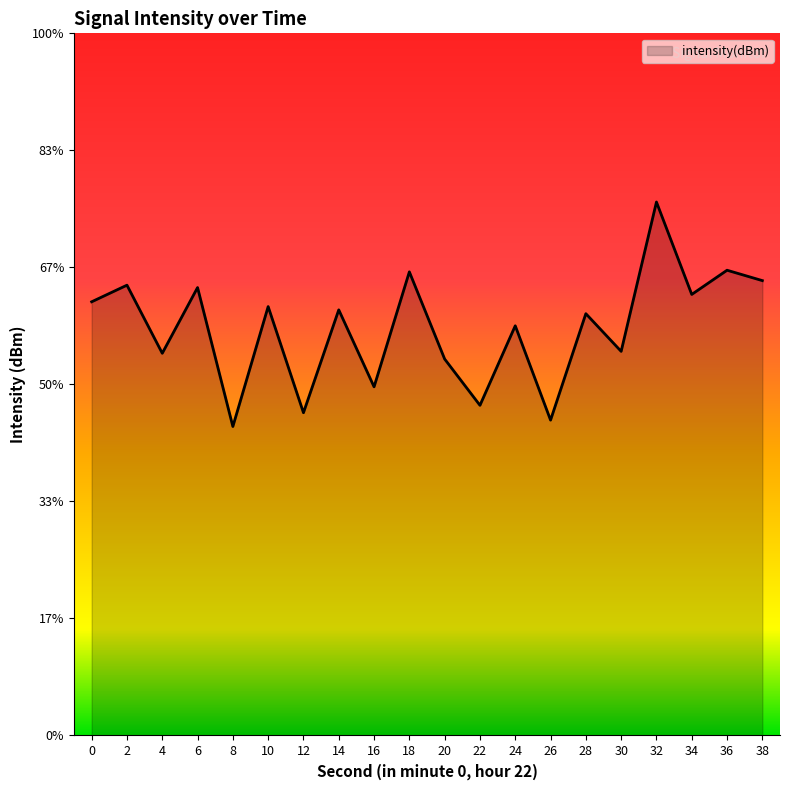

How many data points does each series have?

20